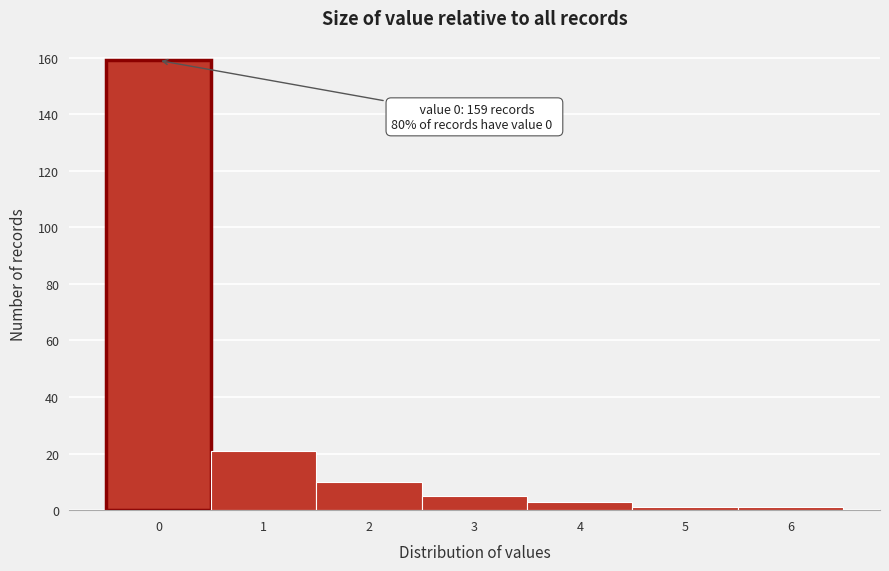

Reading left to right, what are all the values shown in this chart?

159	21	10	5	3	1	1